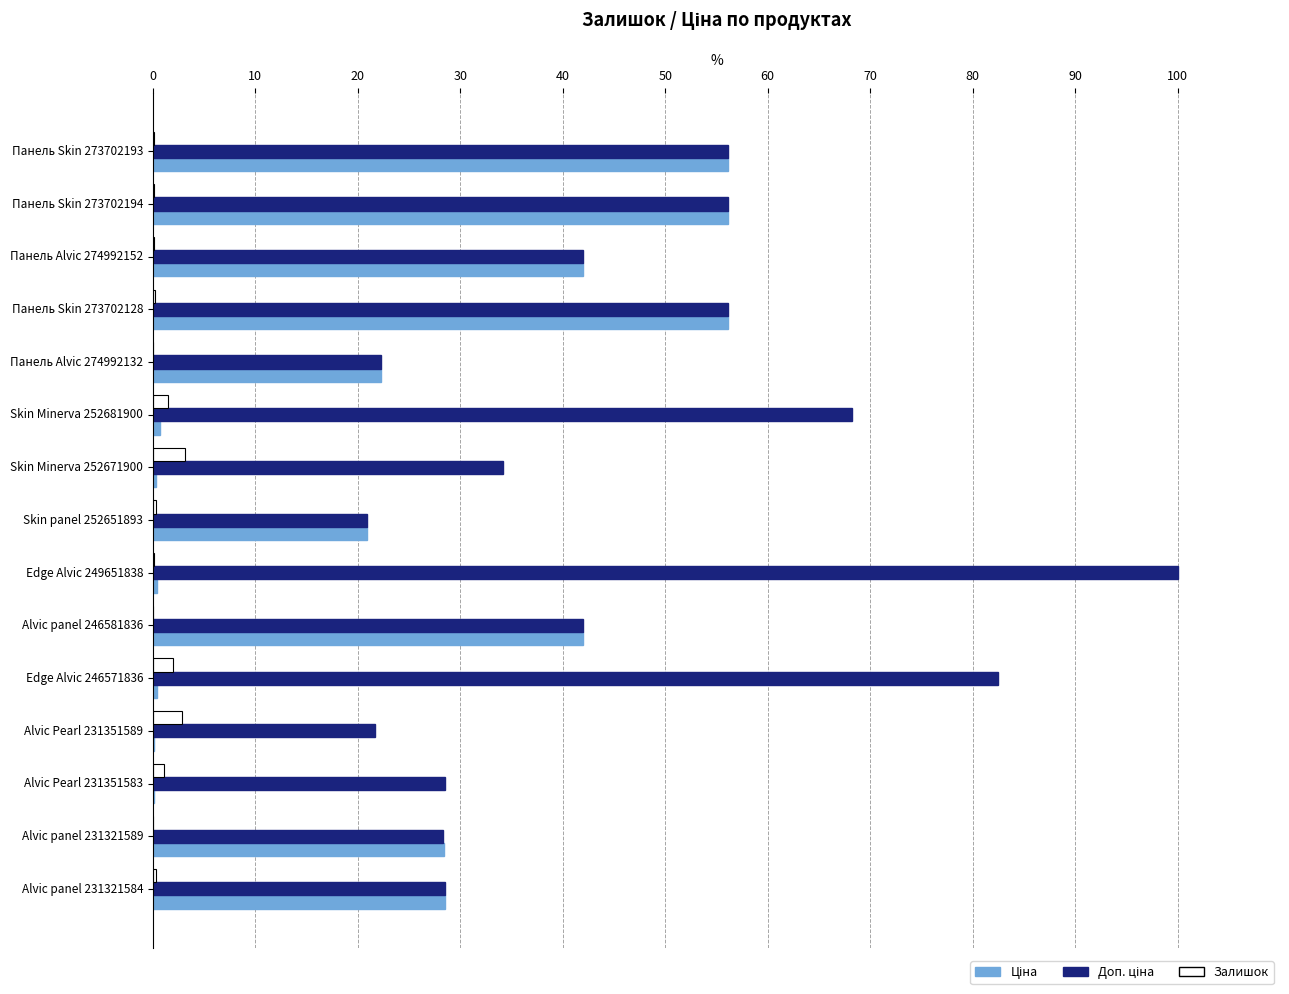

Which category has the highest value across all series?

Edge Alvic 249651838